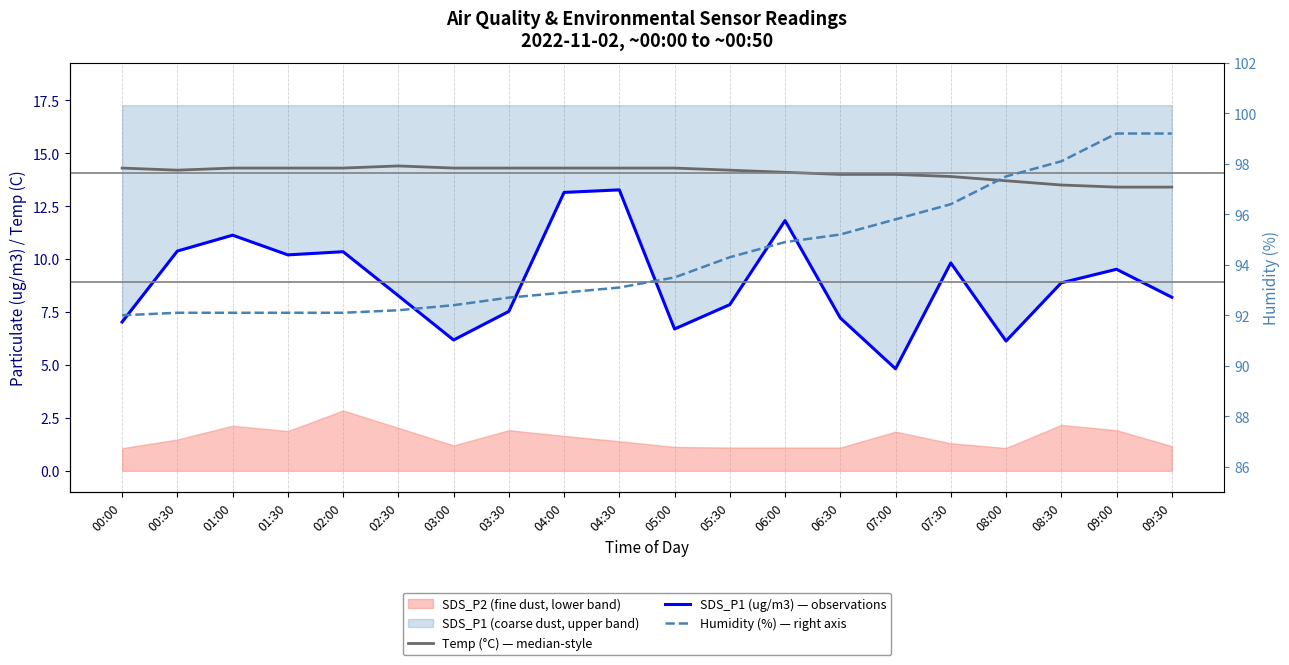

Where is the first local maximum for Temp (°C) — median-style?

02:30